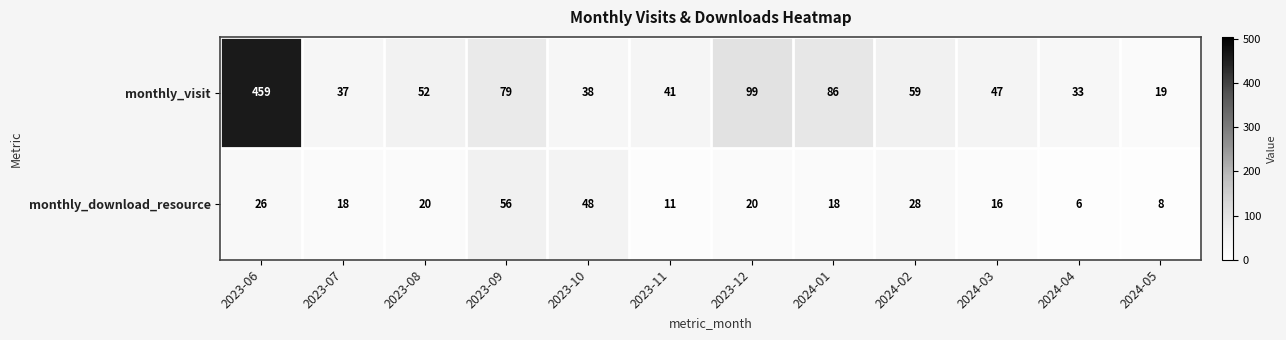

At which category is the sum across all series the highest?

2023-06